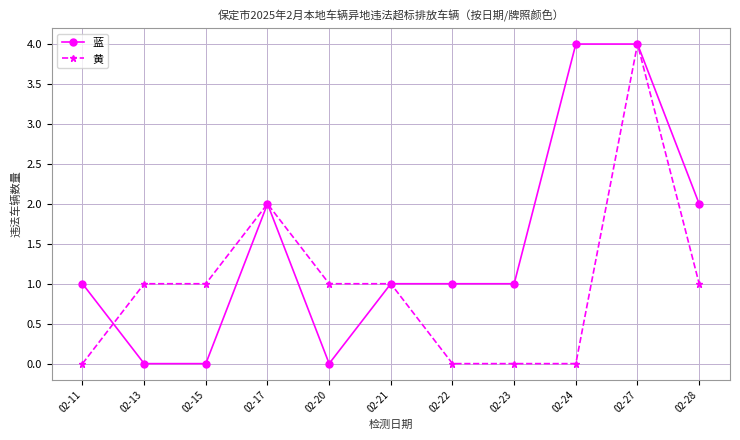

Between 02-22 and 02-27, which series saw the biggest shift?

黄